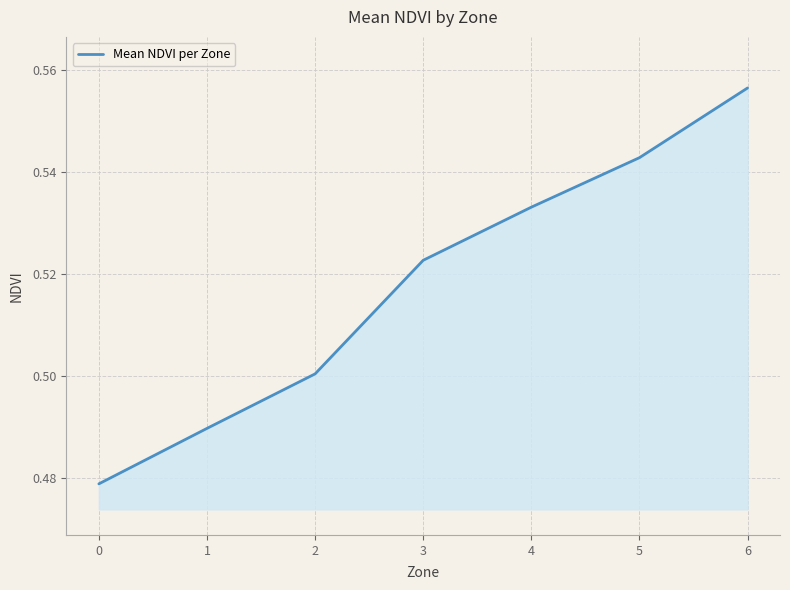

What is the difference between the maximum and minimum values?

0.1